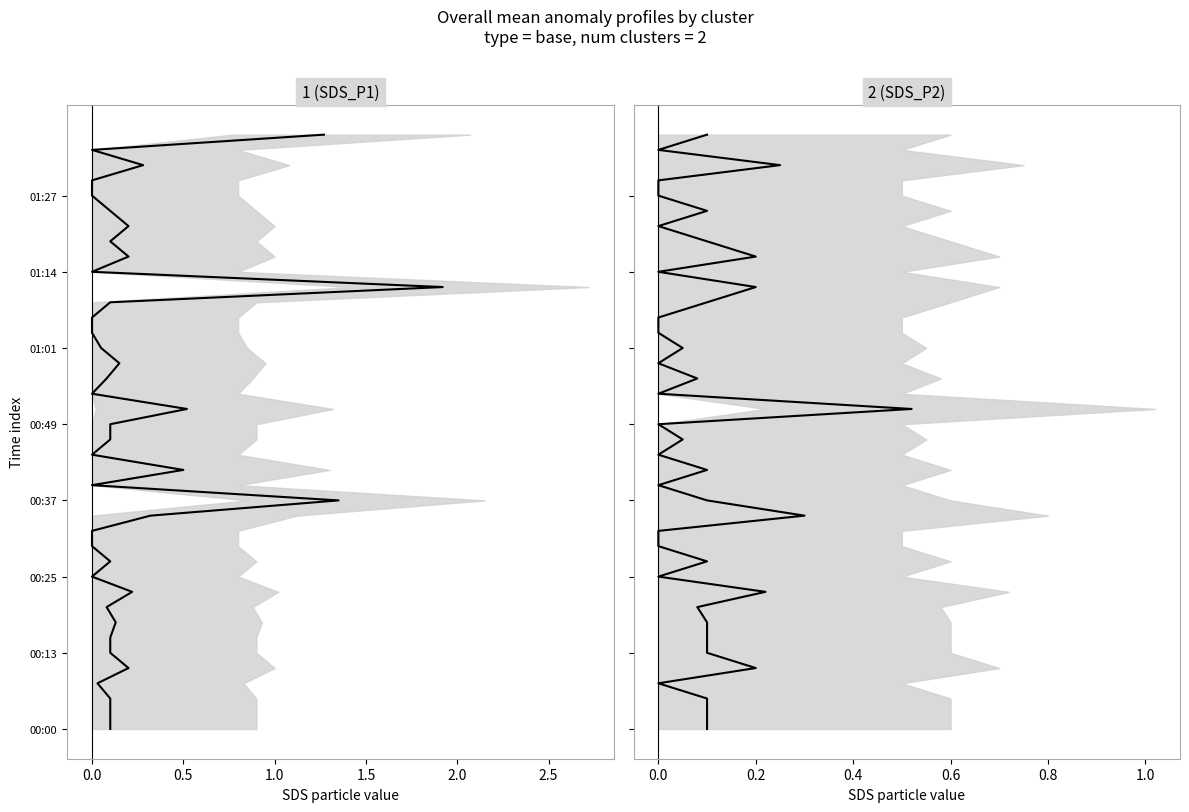

True or false: 1 (SDS_P1) and 2 (SDS_P2) intersect in this chart.

False